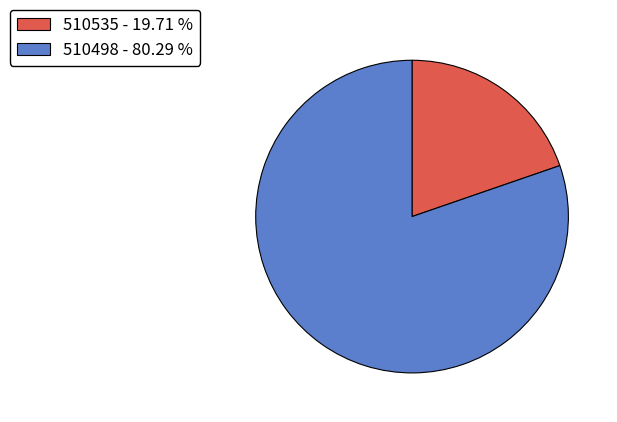

What is the ratio of the value at 510498 to the value at 510535?

4.1